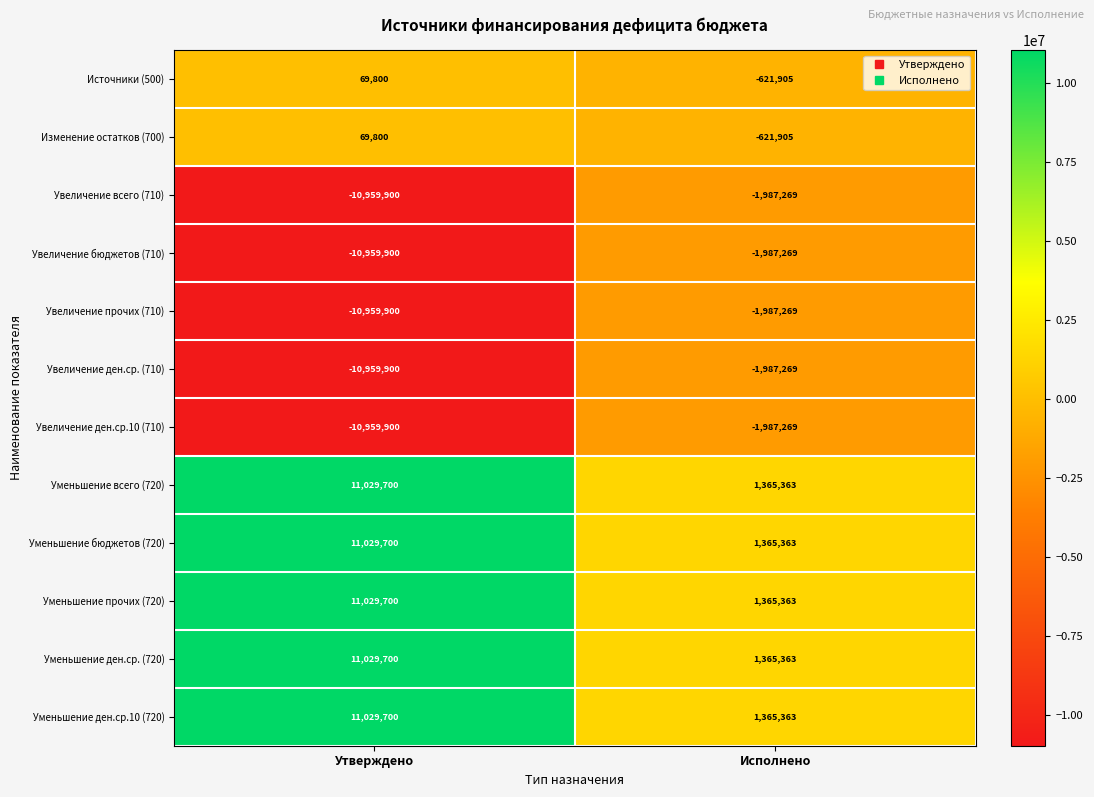

What is the sum of the Уменьшение всего (720) values at Утверждено and Исполнено?

12395063